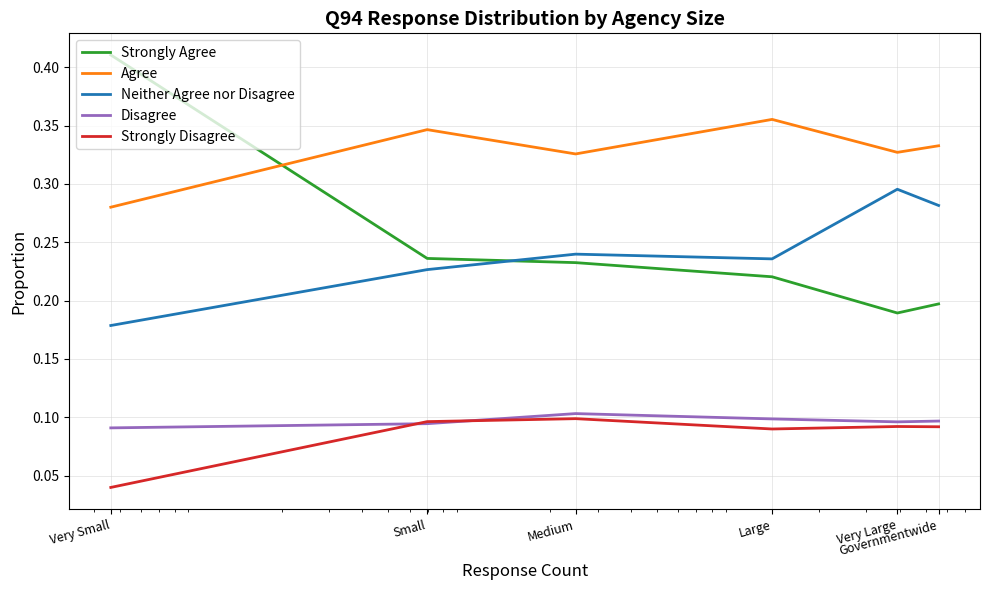

What value does the Strongly Disagree series have at Medium?

0.1